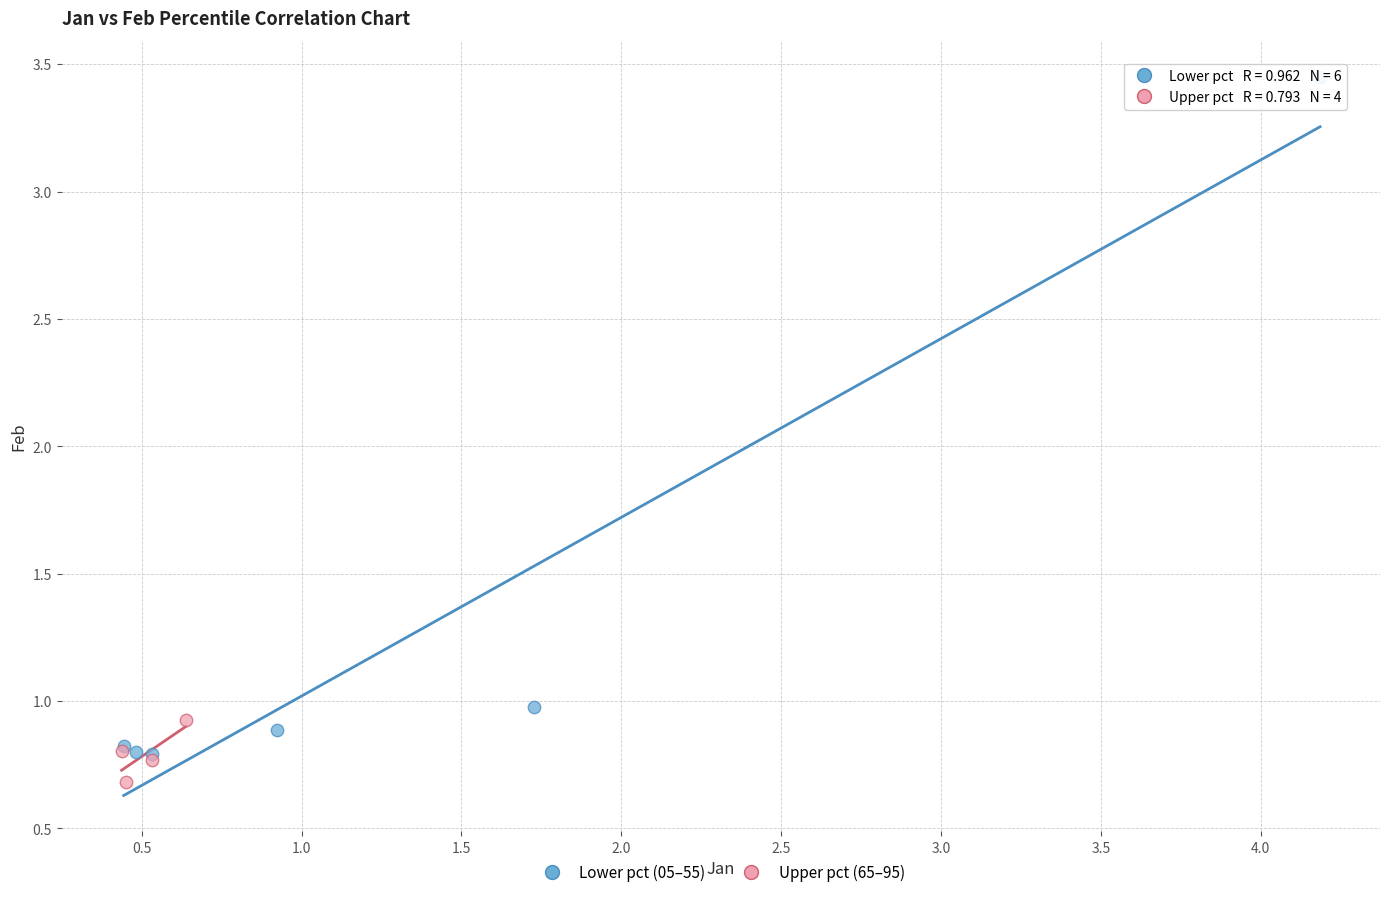

Which series has the widest spread of Y values?

Lower pct (05–55)